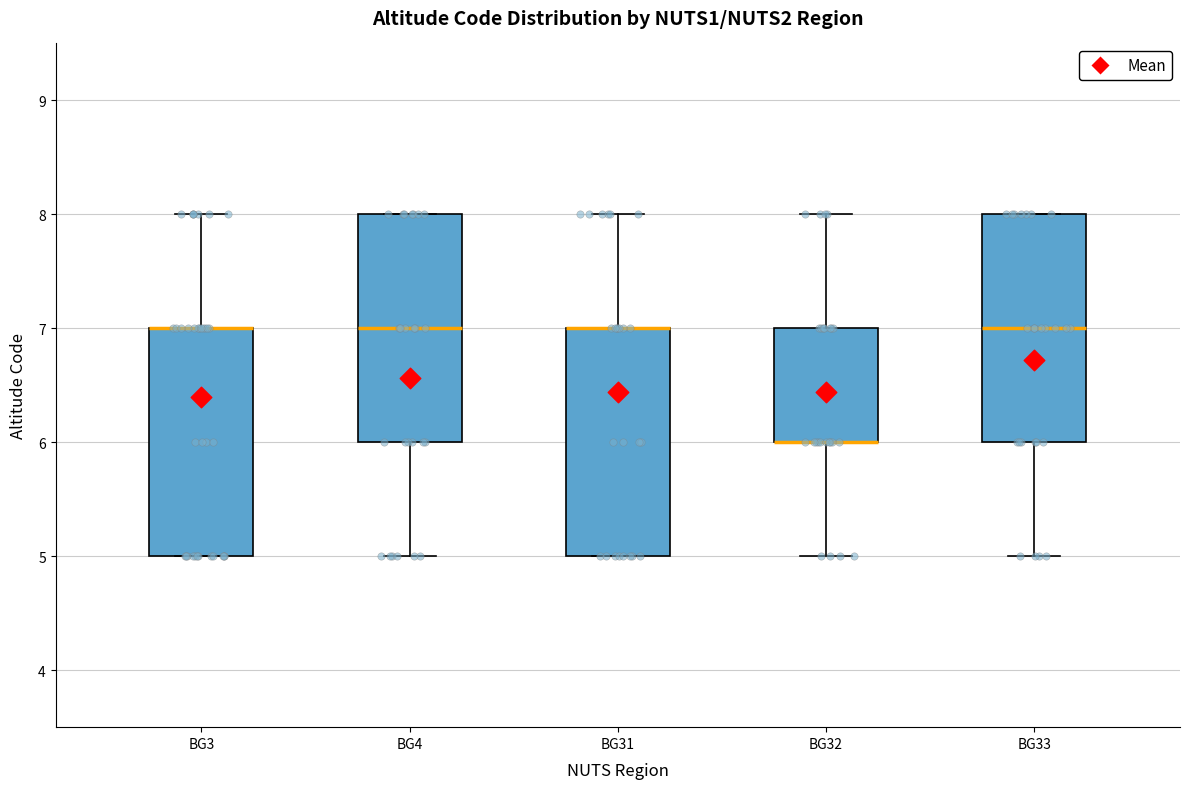

Reading left to right, transcribe this box plot: for each box, give where its median line is, the range the box spans, and where its two whiskers end, as read against the y-axis. The values are not printed on the chart, so give them approximately, as read against the axis.

BG3: median 7 (drawn on the box's upper edge), box 5 to 7, whiskers 5 to 8
BG4: median 7, box 6 to 8, whiskers 5 to 8
BG31: median 7 (drawn on the box's upper edge), box 5 to 7, whiskers 5 to 8
BG32: median 6 (drawn on the box's lower edge), box 6 to 7, whiskers 5 to 8
BG33: median 7, box 6 to 8, whiskers 5 to 8